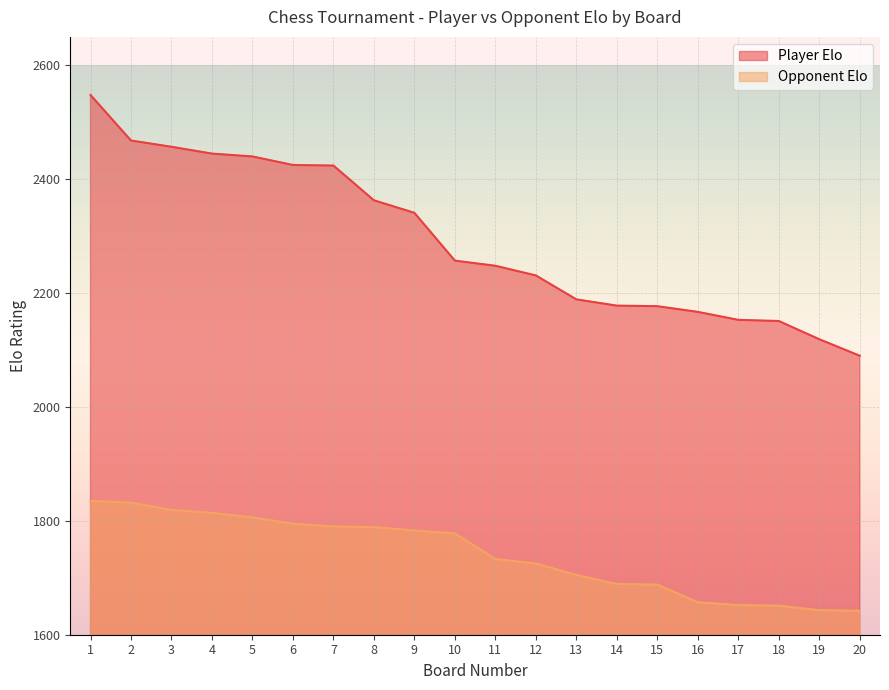

How many data points does each series have?

20